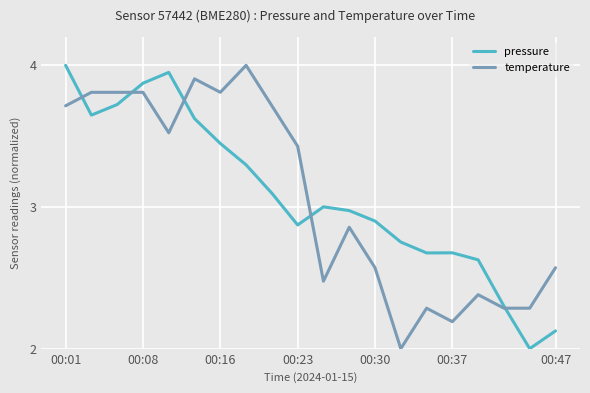

What is the minimum value for pressure?

2.0